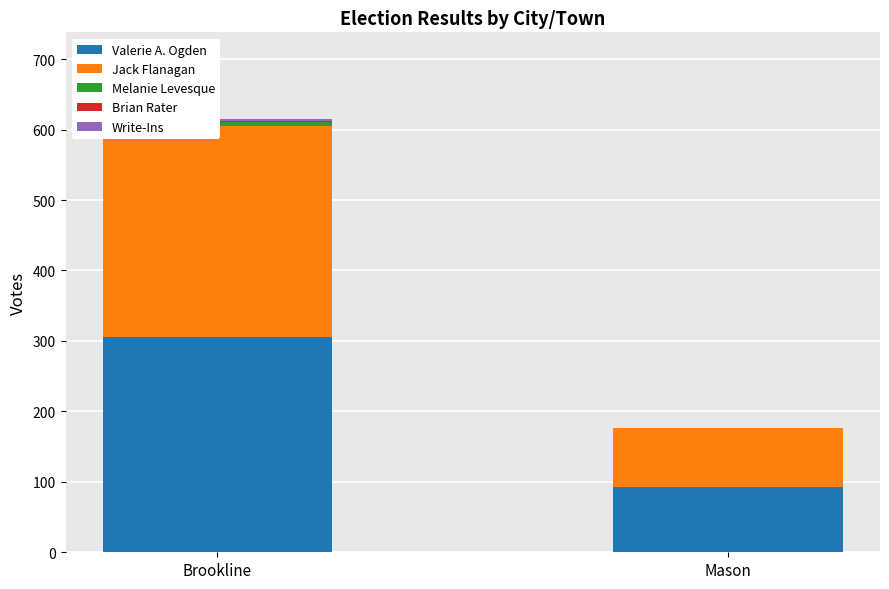

What is the label of the 1st bar from the right?

Mason